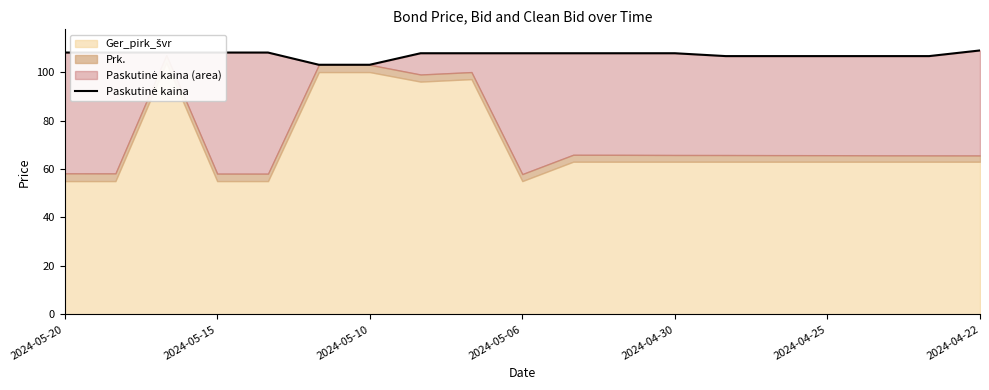

Reading left to right, extract all data points from this chart.

108.1	108.1	108.1	108.1	108.1	103.0	103.0	107.8	107.8	107.8	107.8	107.8	107.8	106.6	106.6	106.6	106.6	106.6	108.9